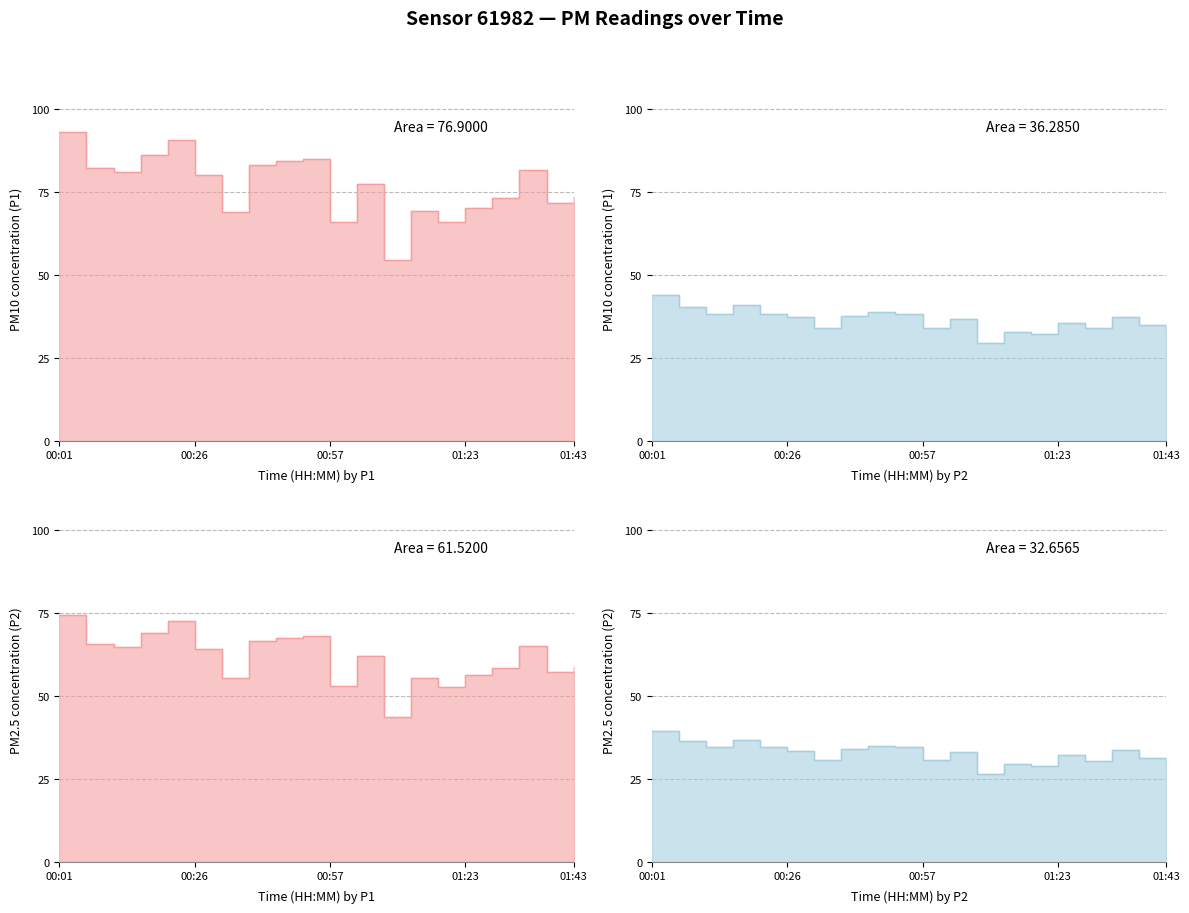

True or false: P2 and P1 intersect in this chart.

False